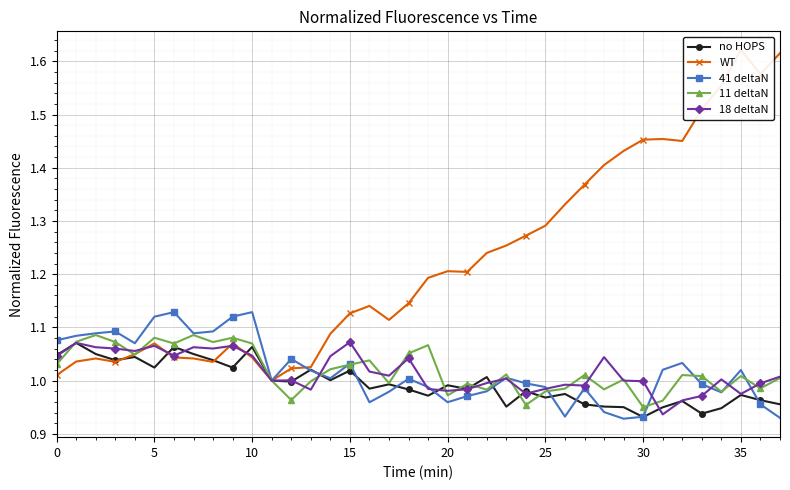

After their last crossing, which series has the higher values: no HOPS or 11 deltaN?

11 deltaN